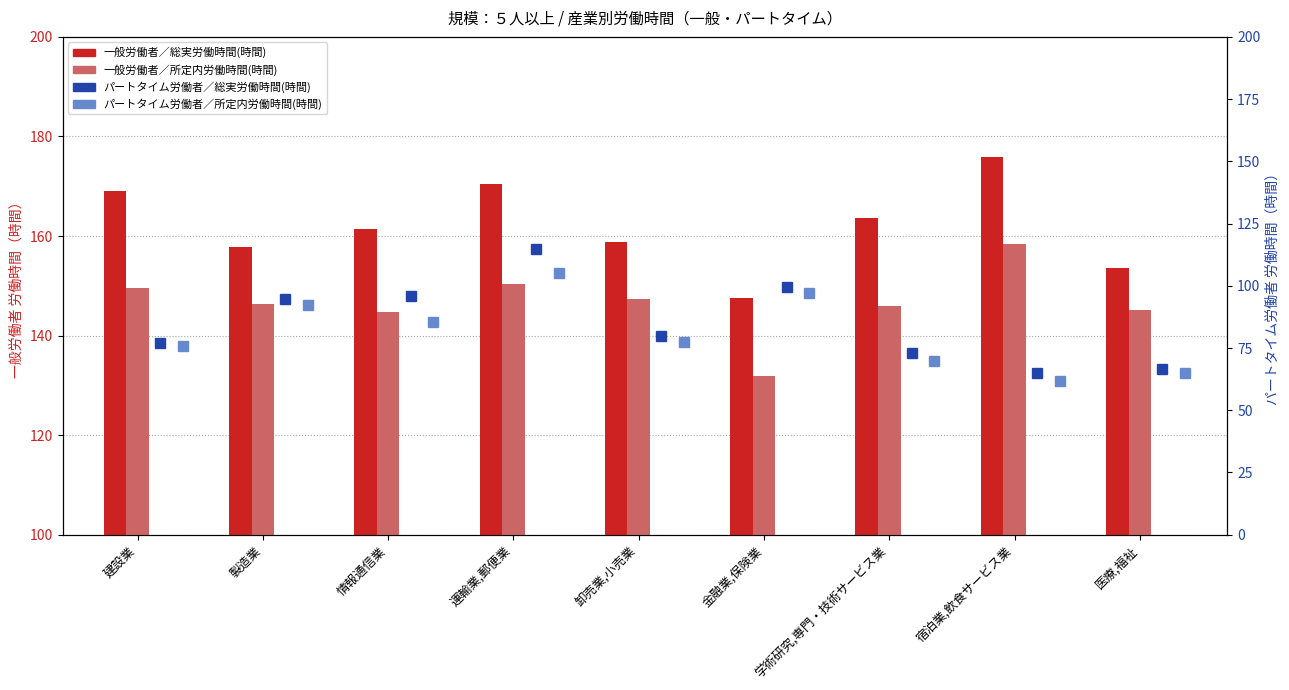

Which series changed the most between 製造業 and 卸売業,小売業?

一般労働者／総実労働時間(時間)